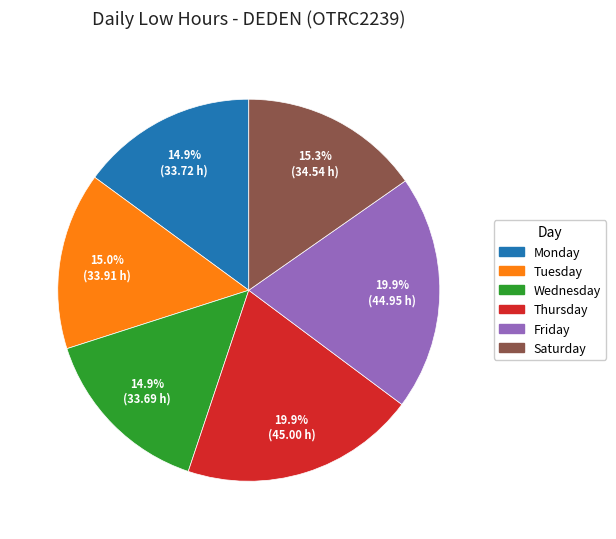

Does any single category account for the majority?

No